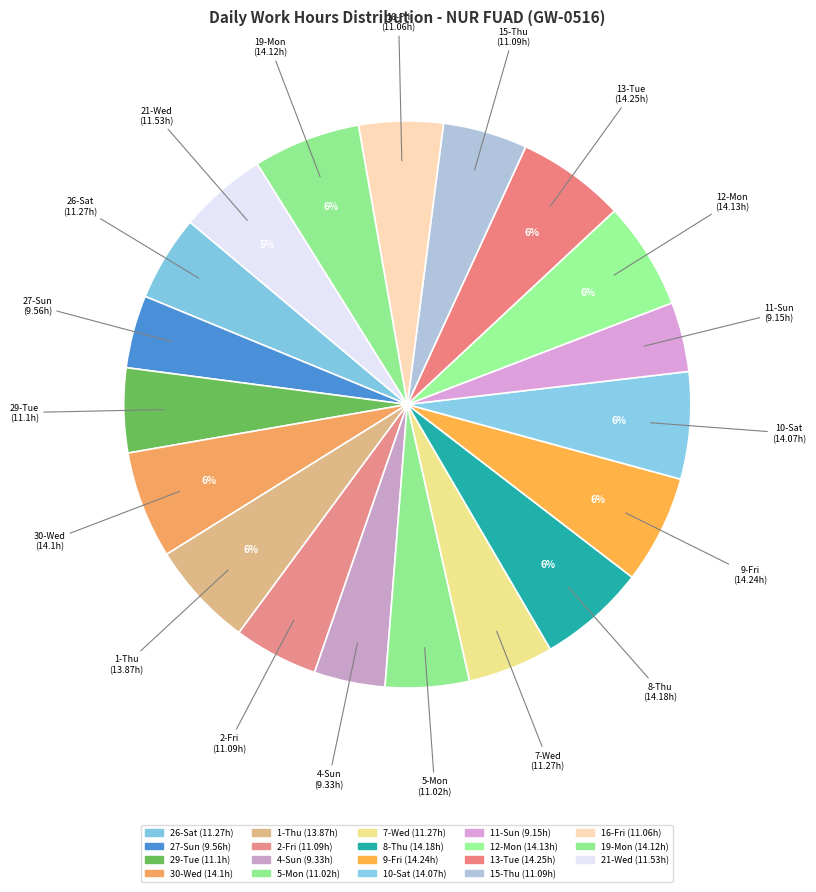

Is the sum of 5-Mon and 27-Sun greater than half?

No